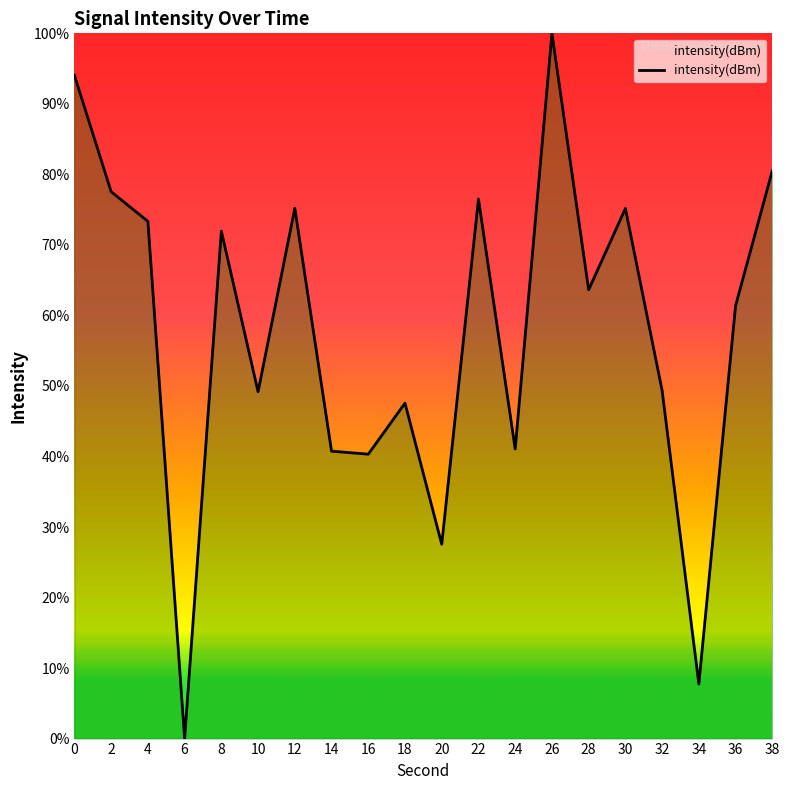

What is the ratio of the value at 30 to the value at 28?

1.2